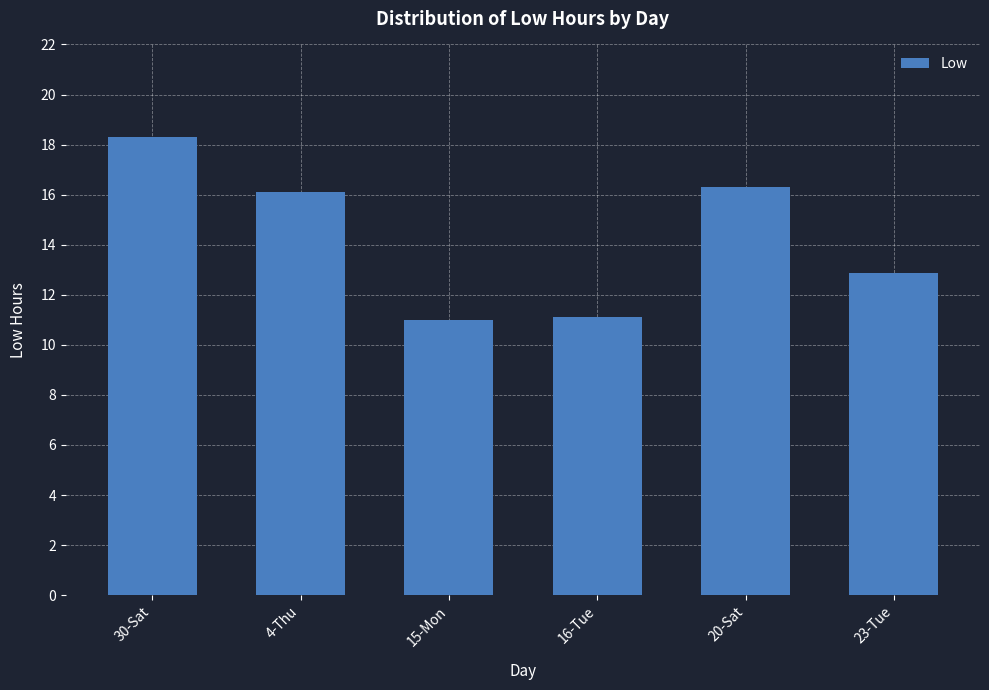

How many bars are there in total?

6